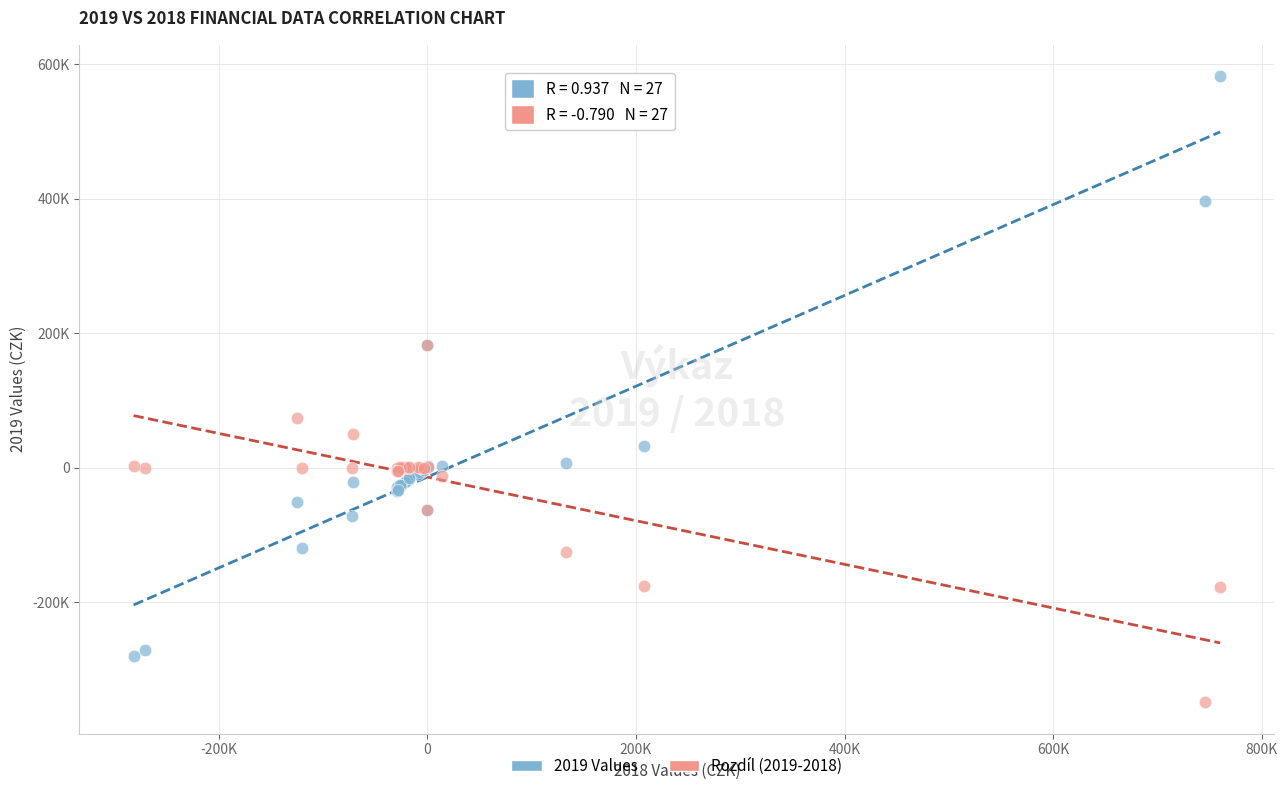

Which series reaches the maximum Y coordinate?

2019 Values